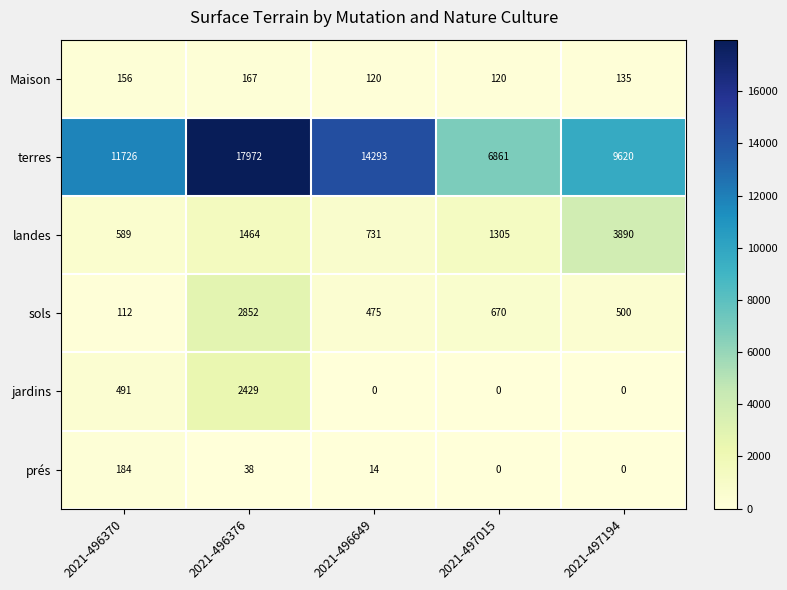

Which series has the largest total across all categories?

terres